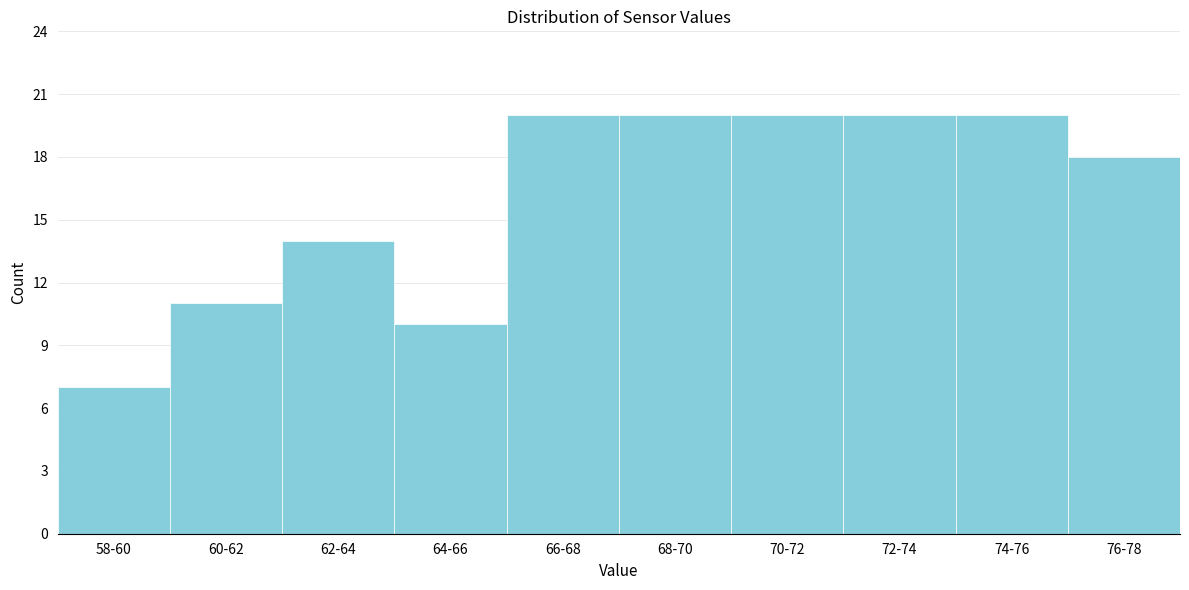

Reading right to left, extract all data points from this chart.

18	20	20	20	20	20	10	14	11	7